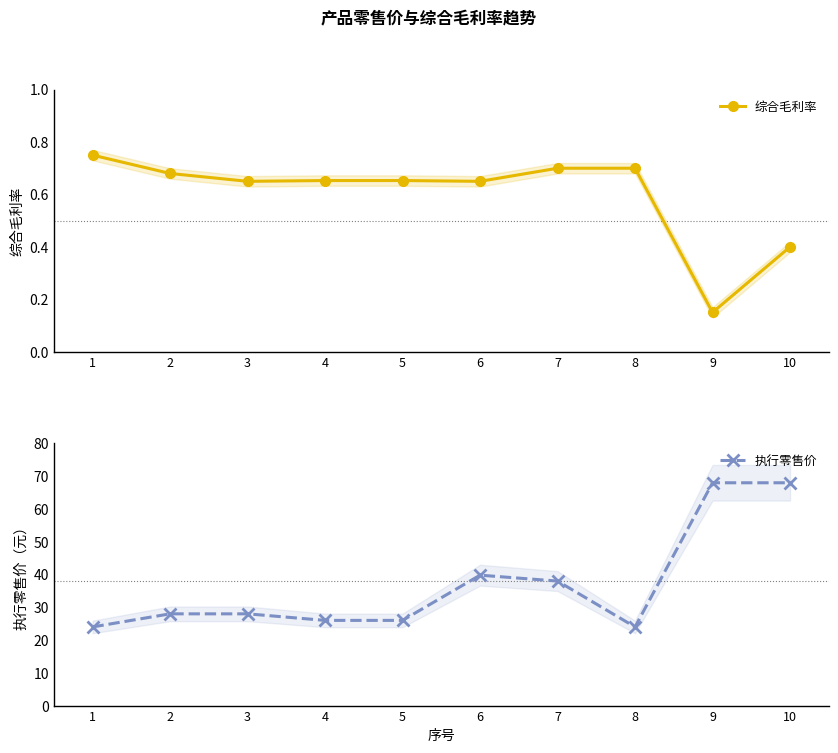

Where is the first local minimum for 执行零售价?

8